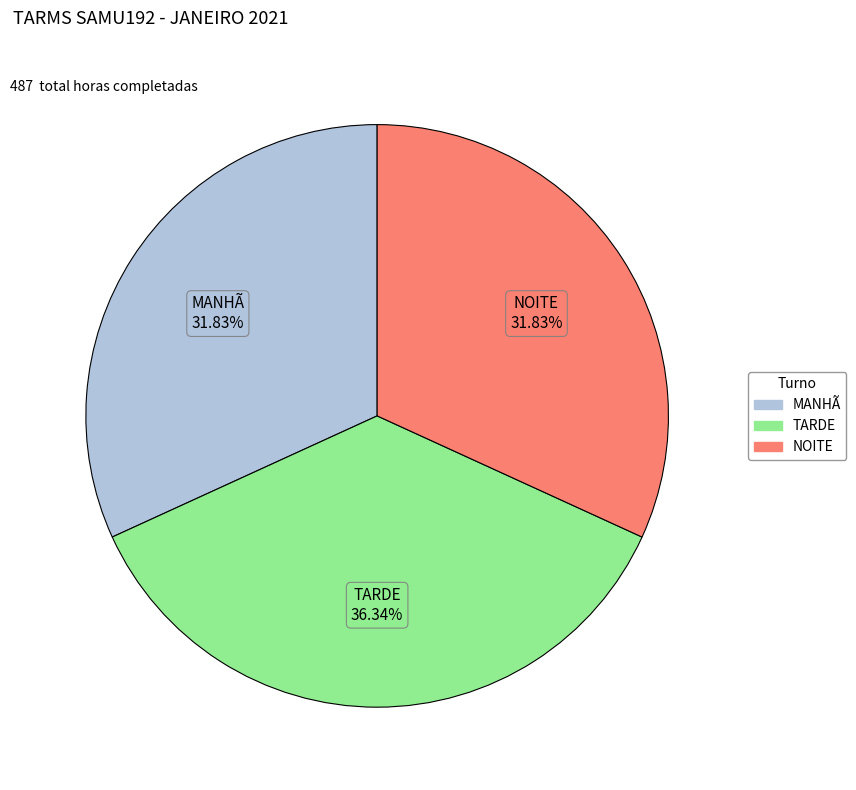

Combined, what portion of the pie is NOITE and MANHÃ?

63.7%